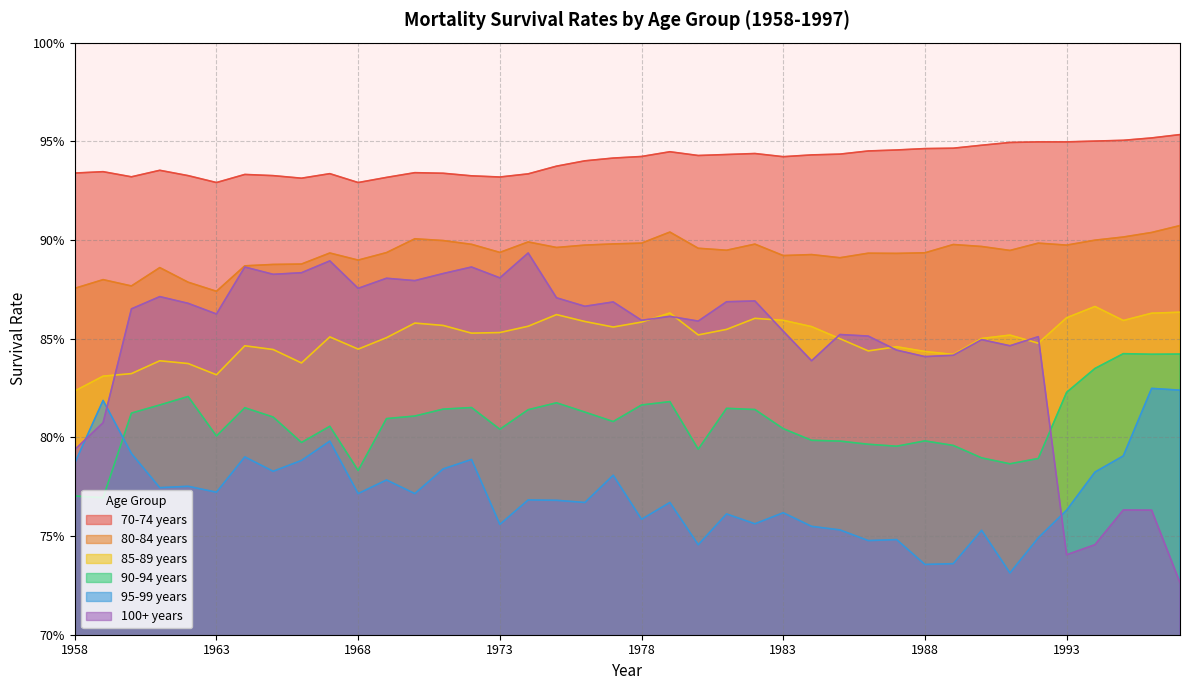

What are all the series names shown in the legend?

70-74 years, 80-84 years, 85-89 years, 90-94 years, 95-99 years, 100+ years